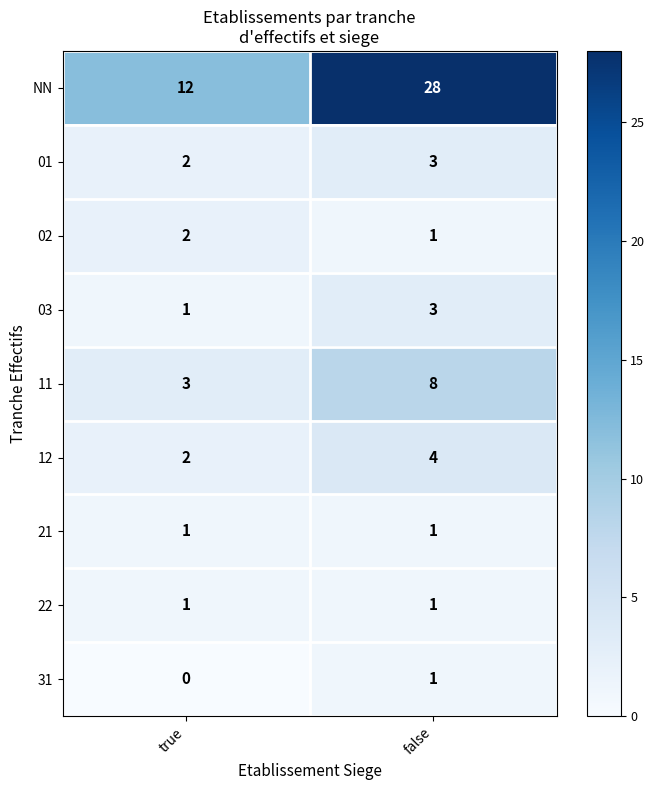

Between true and false, which series saw the biggest shift?

NN